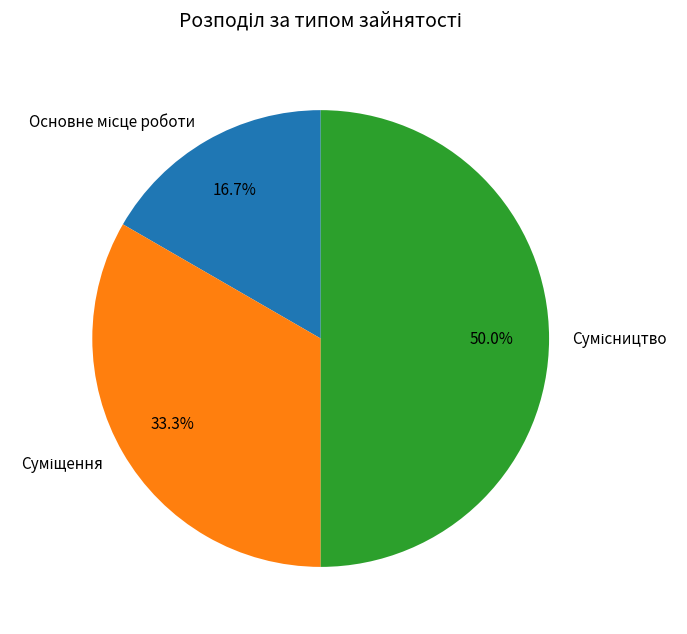

True or false: Суміщення accounts for 33% of the total.

True